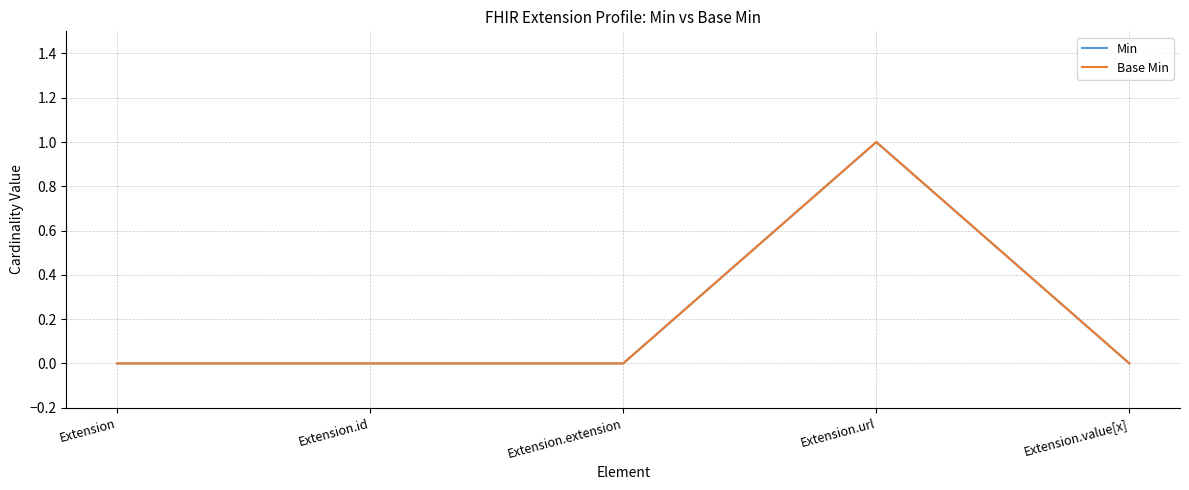

Does the chart have visible grid lines?

Yes